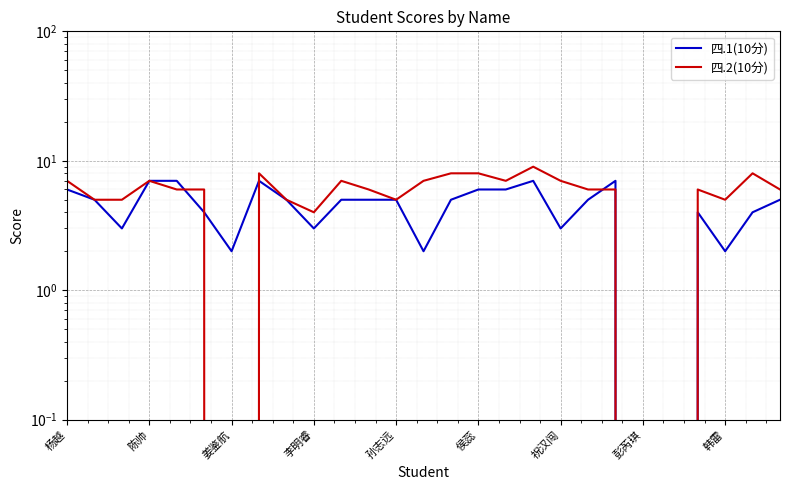

Which series has the widest spread of values?

四.2(10分)